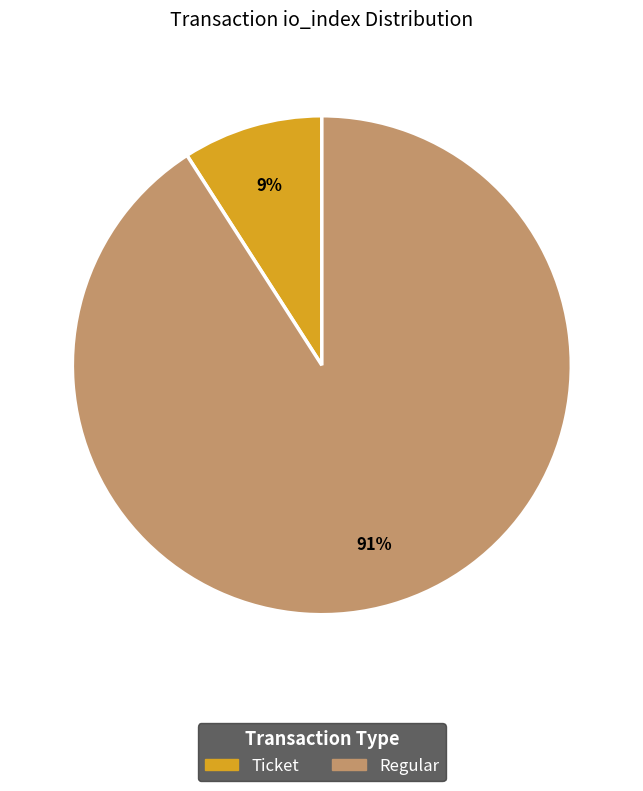

To the nearest percent, what percentage of the pie is Regular?

91%